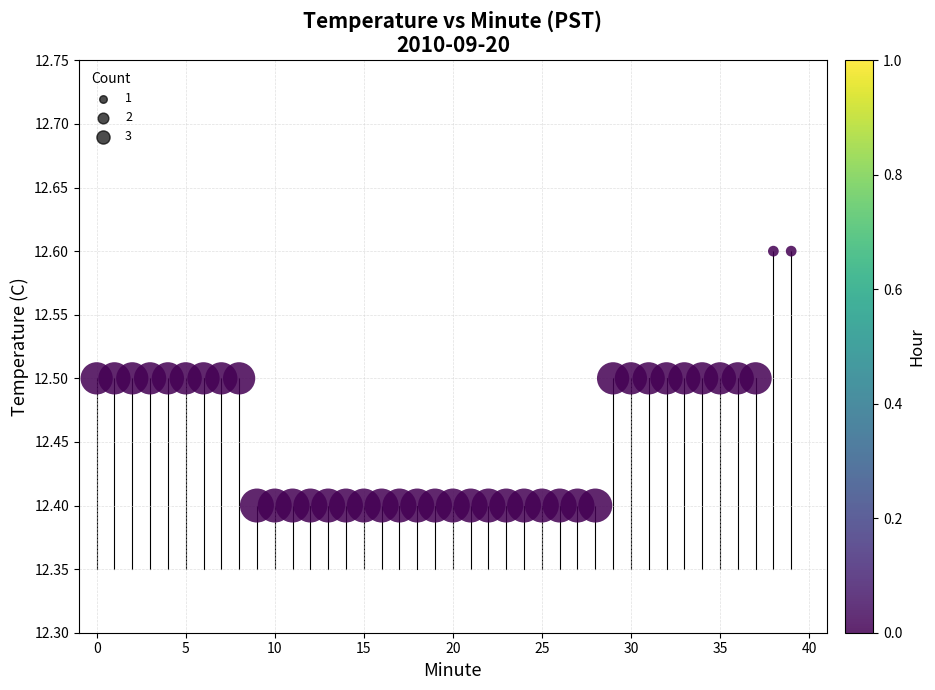

How many data points are displayed?

40